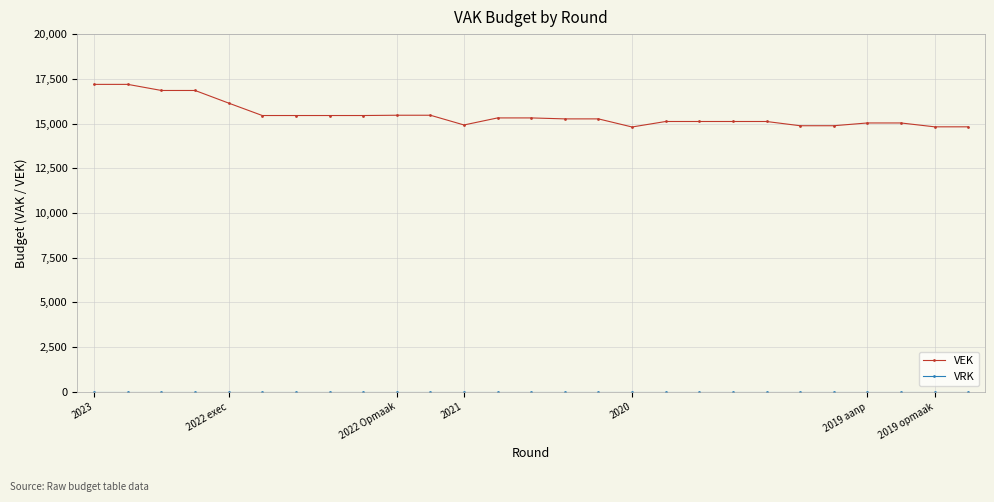

Which series has the widest spread of values?

VEK